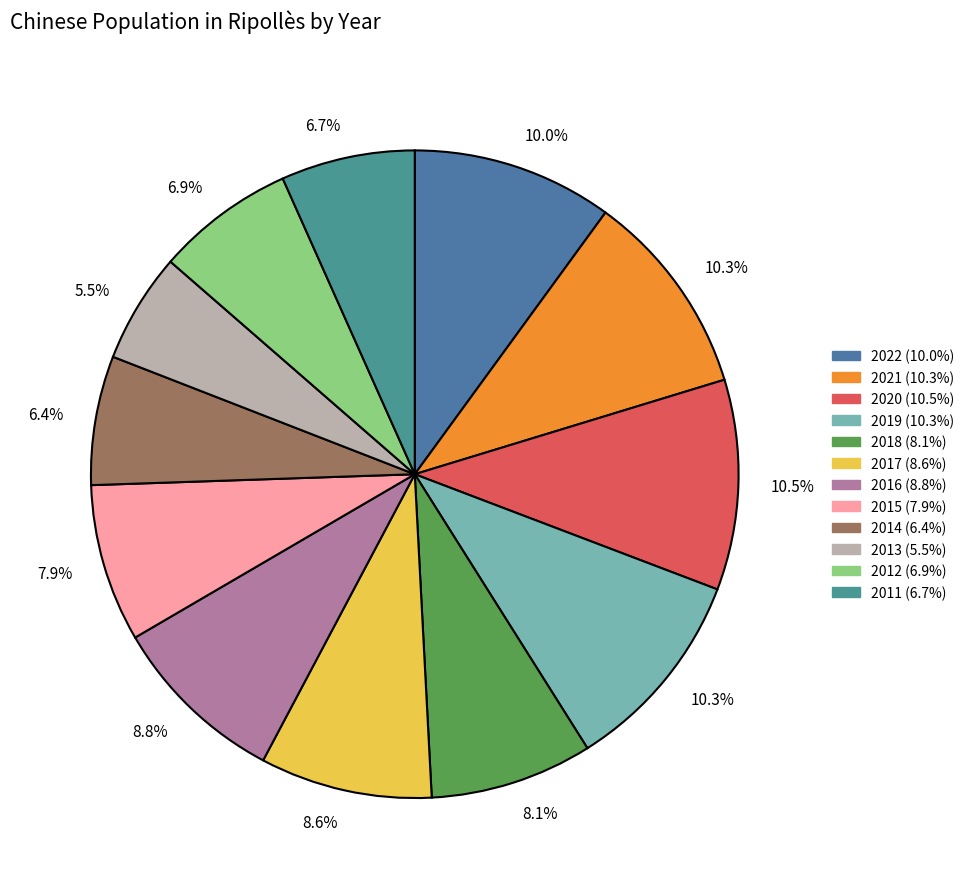

True or false: 2012 accounts for 1% of the total.

False